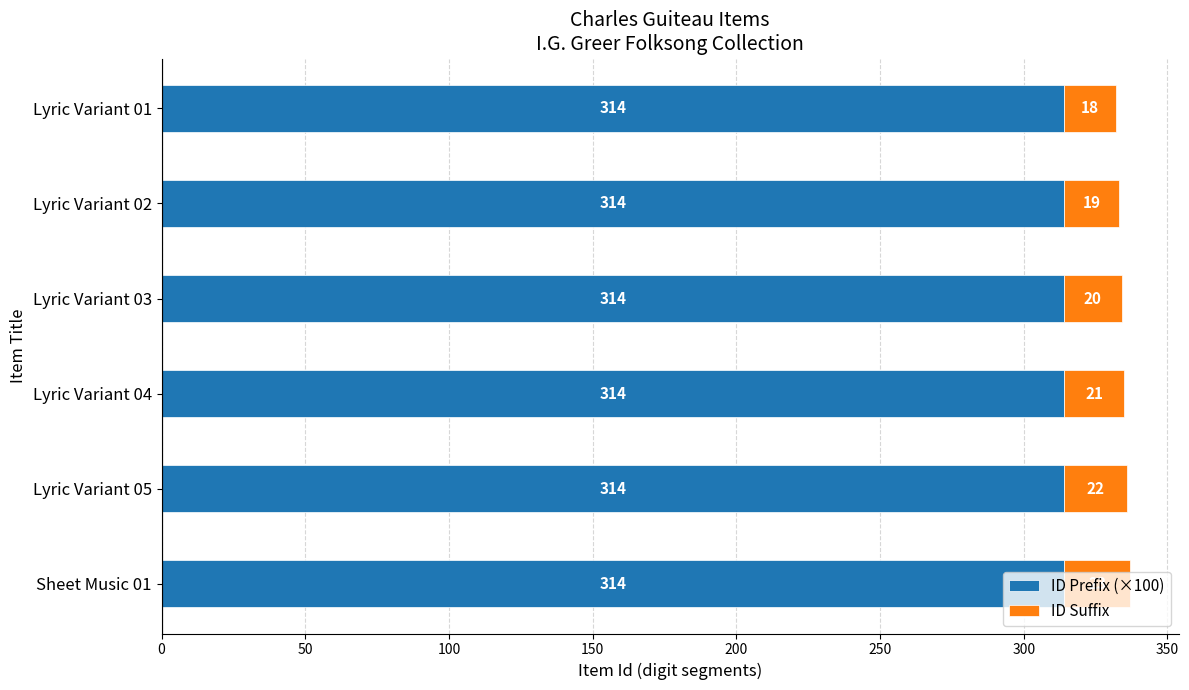

At which category is the sum across all series the highest?

Sheet Music 01